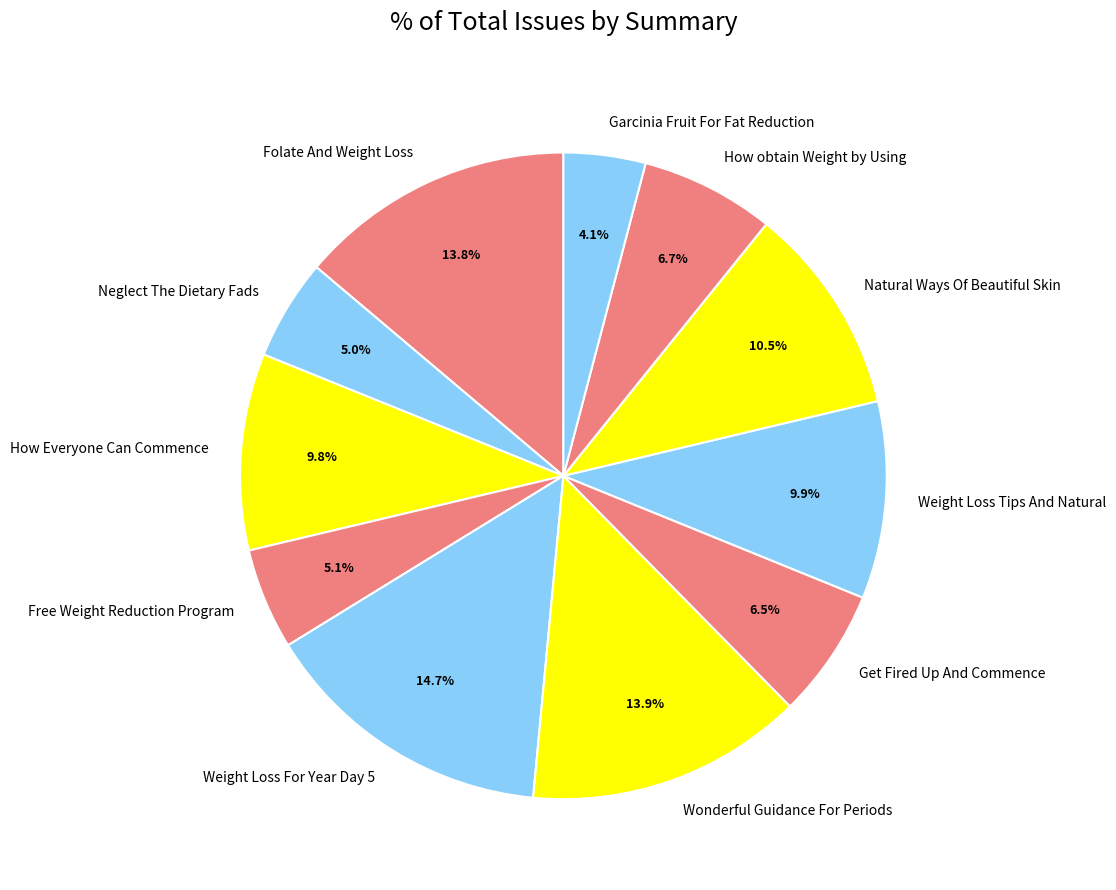

Which has a higher value, Weight Loss Tips And Natural or Wonderful Guidance For Periods?

Wonderful Guidance For Periods